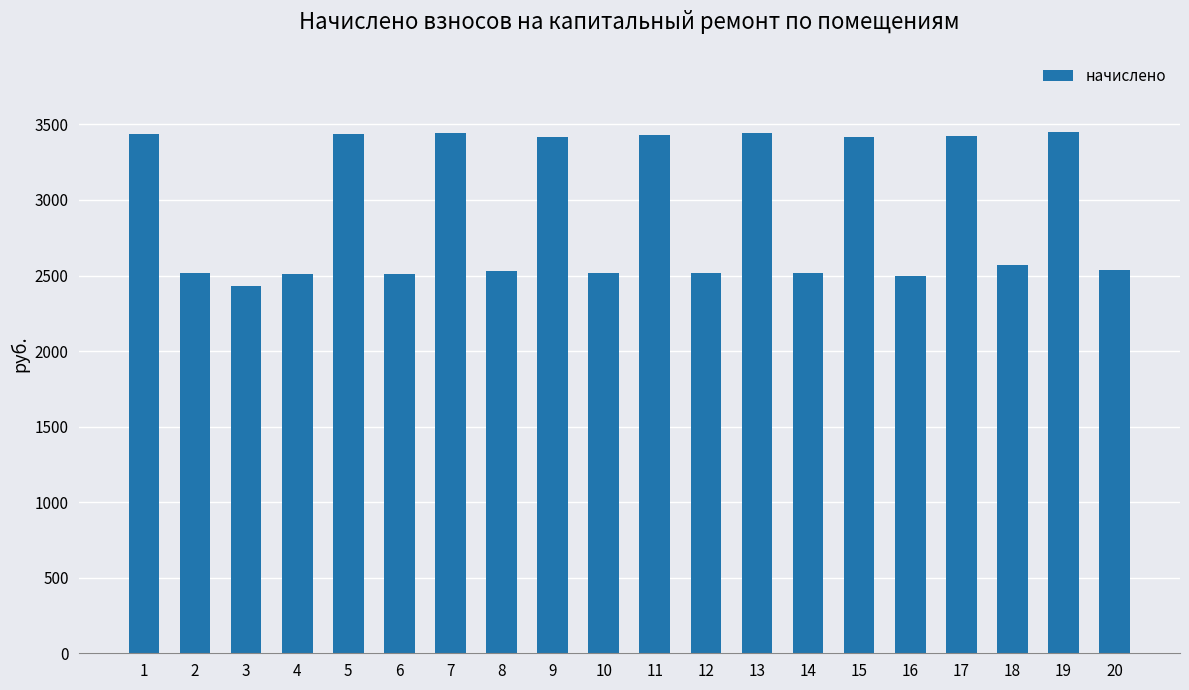

How many bars are there in total?

20